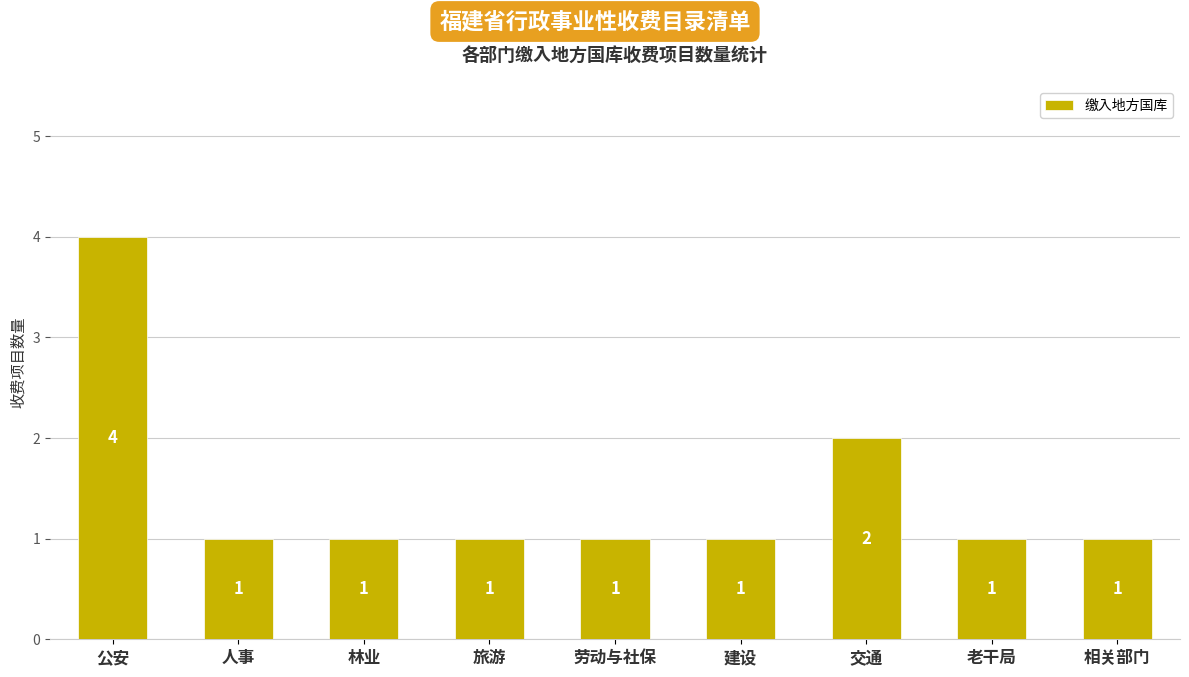

Reading right to left, transcribe all the data shown in this chart.

1	1	2	1	1	1	1	1	4